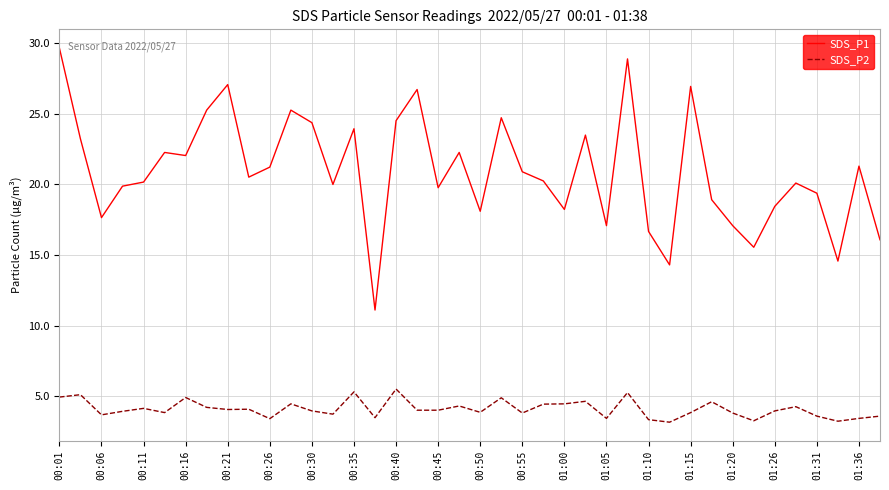

What is the maximum value shown in the chart?

29.7